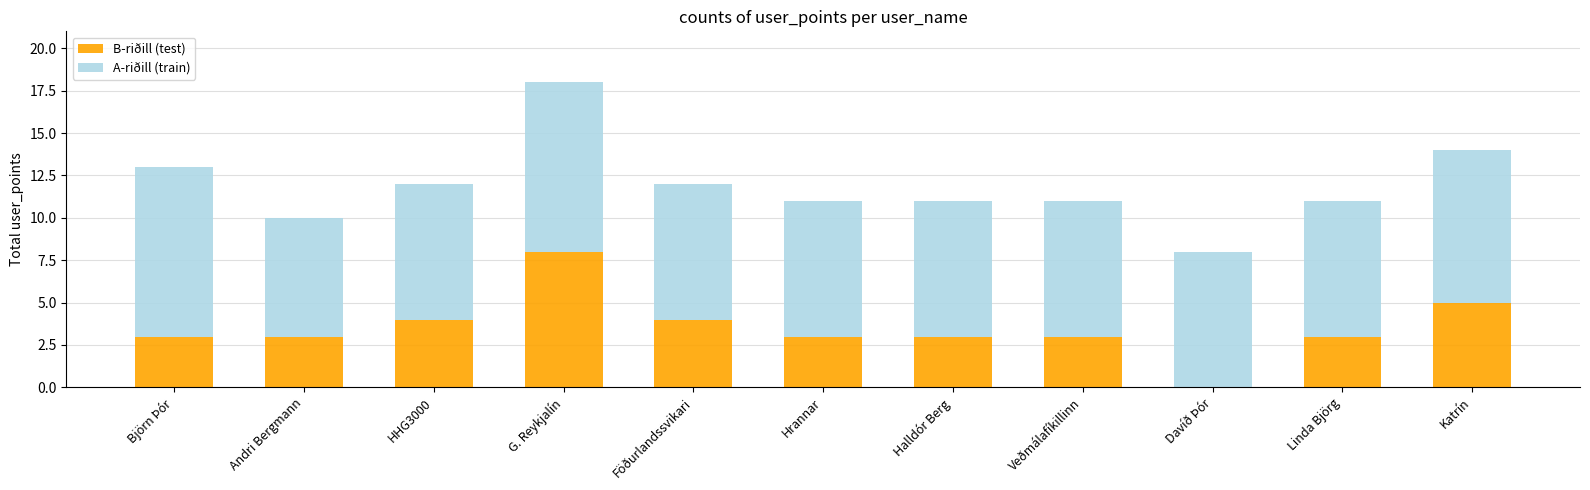

The B-riðill (test) series shows 4 at Föðurlandssvikari. True or false?

True